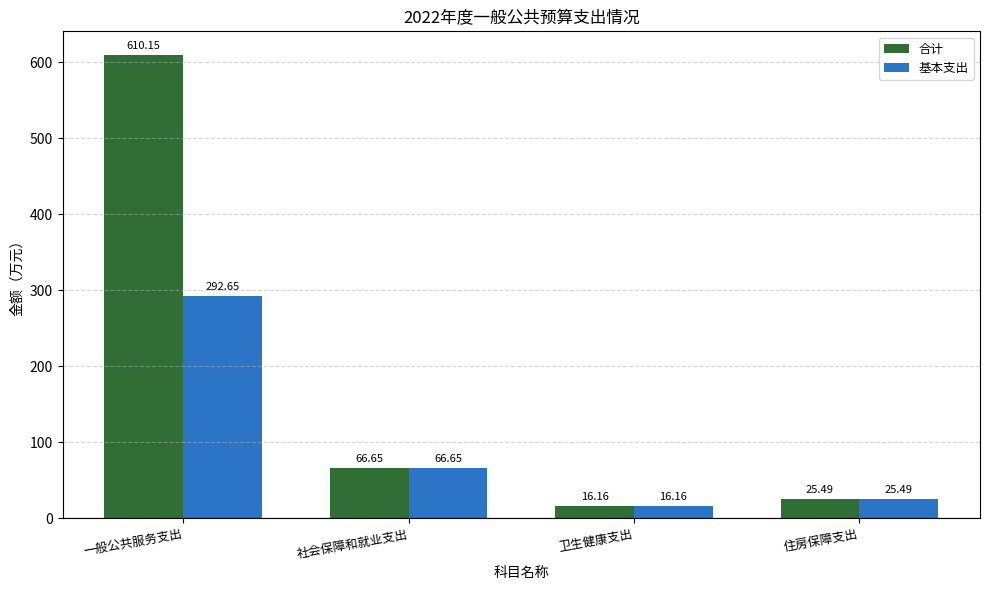

What is the difference between the 基本支出 values at 住房保障支出 and 卫生健康支出?

9.3